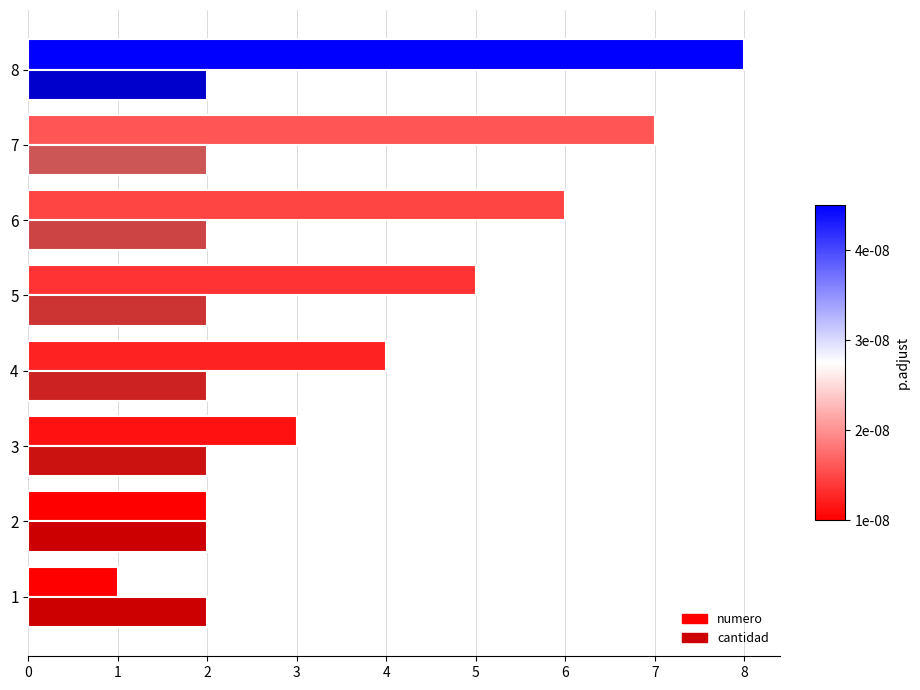

At 6, list the series in order from largest to smallest.

numero, cantidad